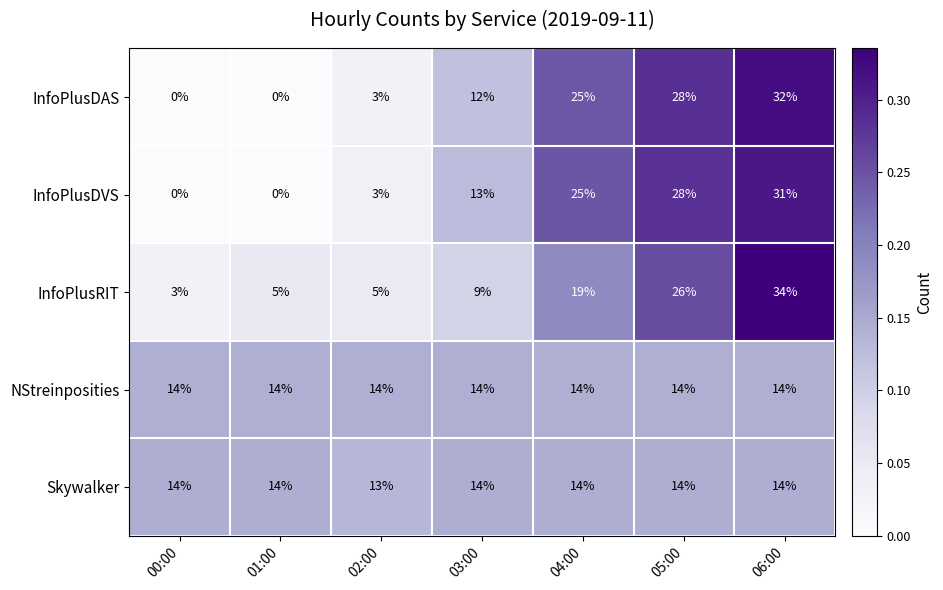

How many series are shown in this chart?

5